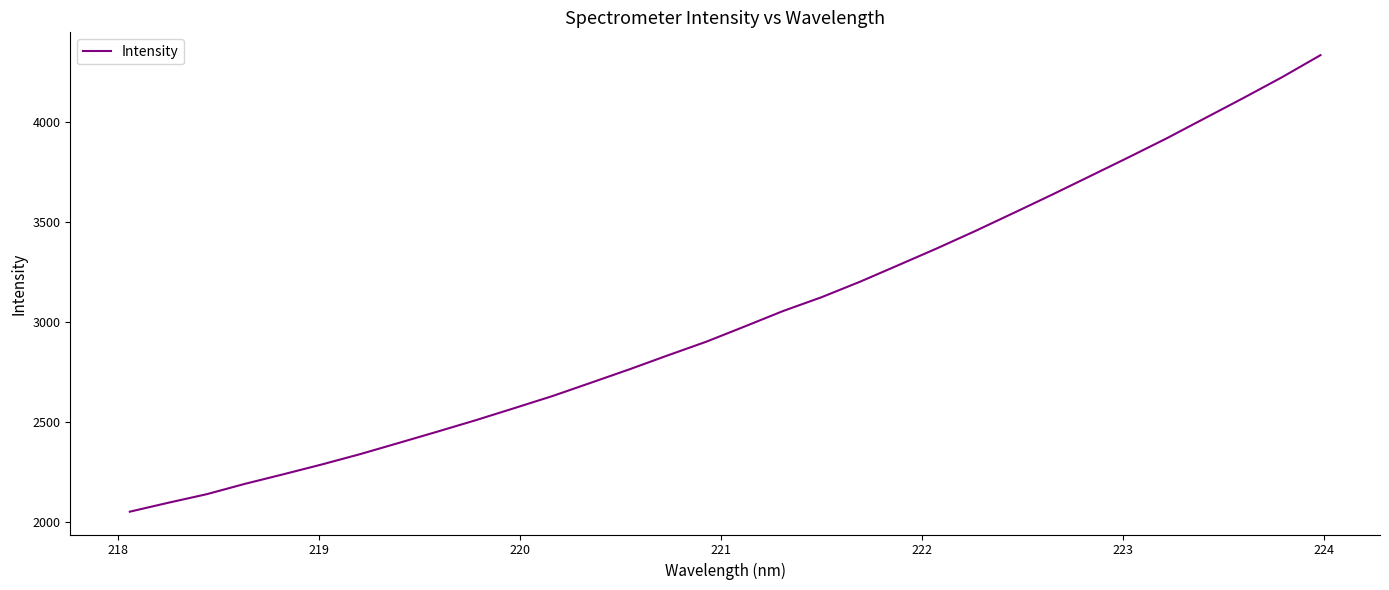

What is the minimum value shown in the chart?

2054.1